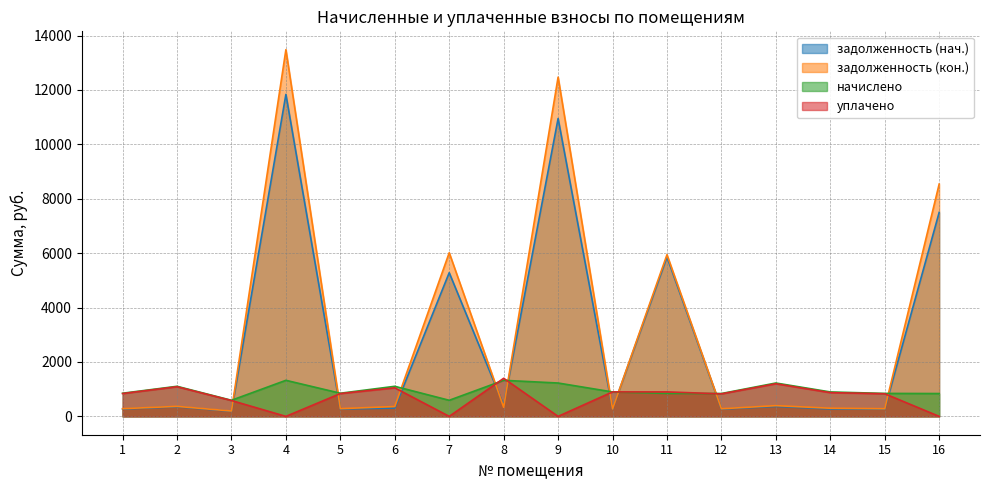

What is the difference between the maximum and minimum values in the уплачено series?

1400.0